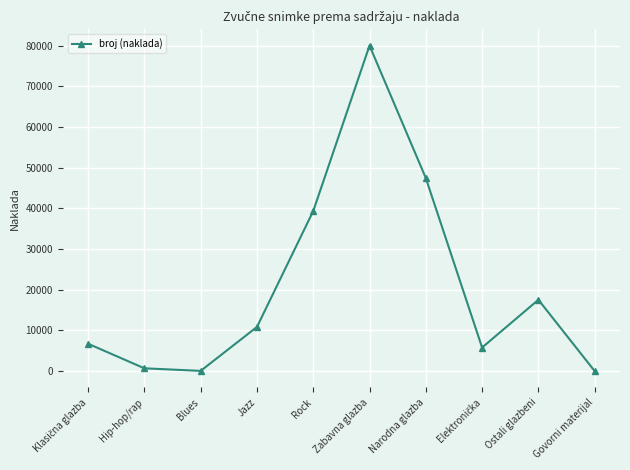

What value does the data have at Rock?

39362